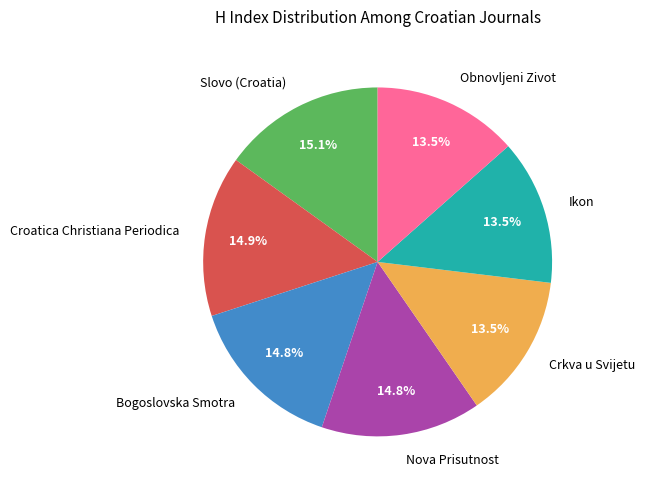

Approximately how many times larger is the value at Slovo (Croatia) compared to Croatica Christiana Periodica?

1.0